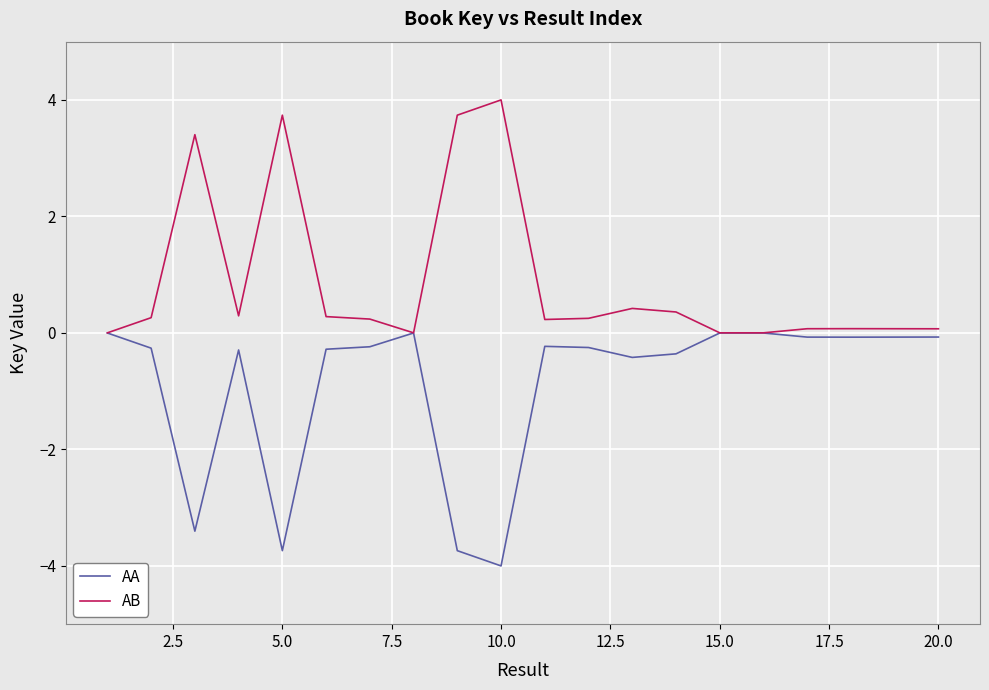

Rank the series by their average value, from lowest to highest.

AA, AB